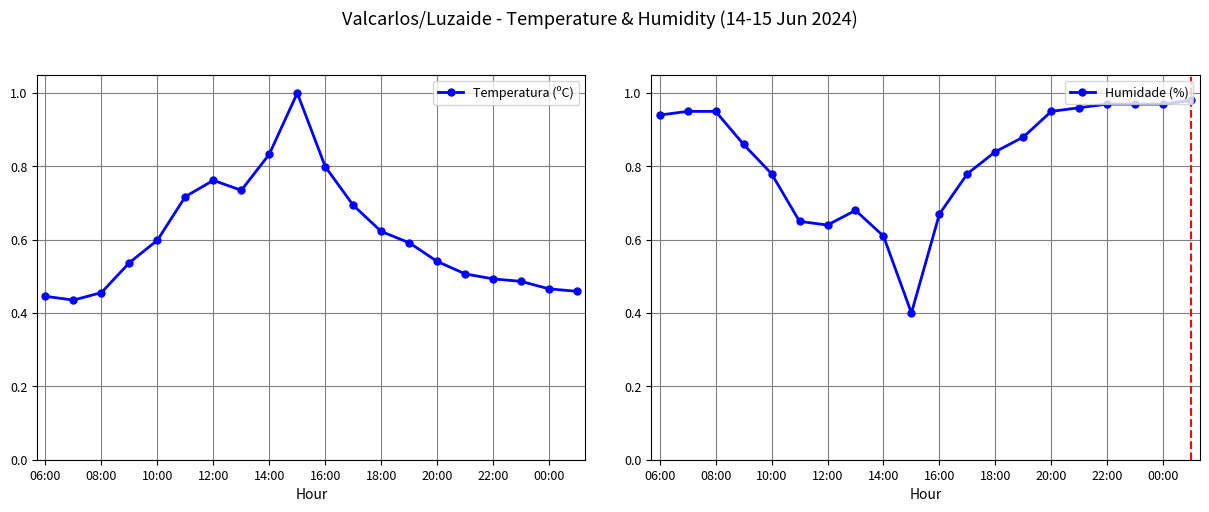

List the series in order of their peak value, lowest first.

Humidade (%), Temperatura (ºC)